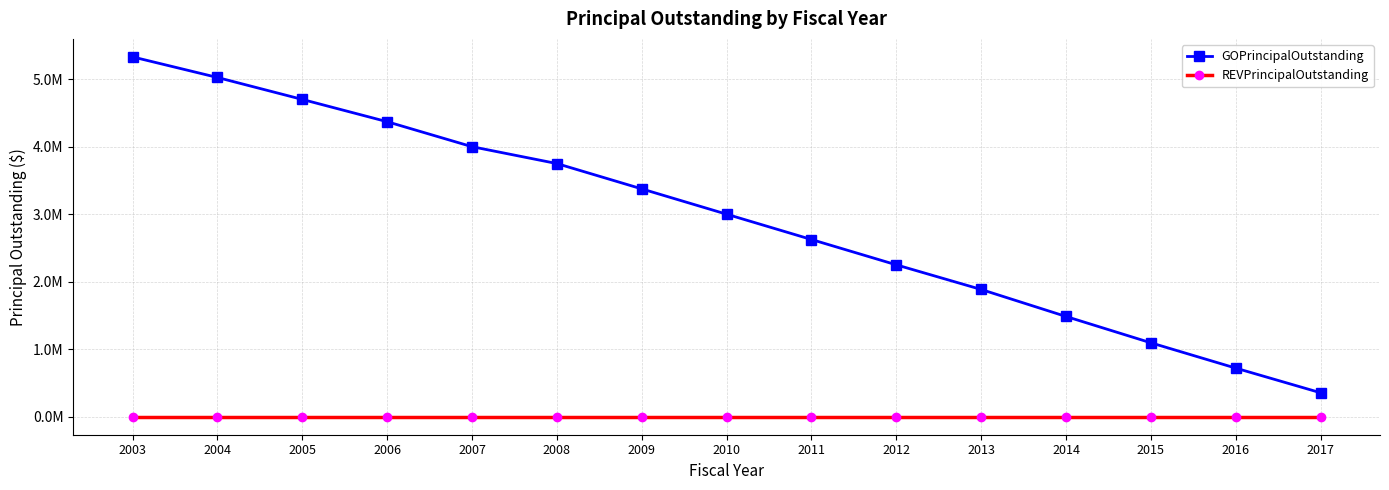

True or false: REVPrincipalOutstanding and GOPrincipalOutstanding intersect in this chart.

False